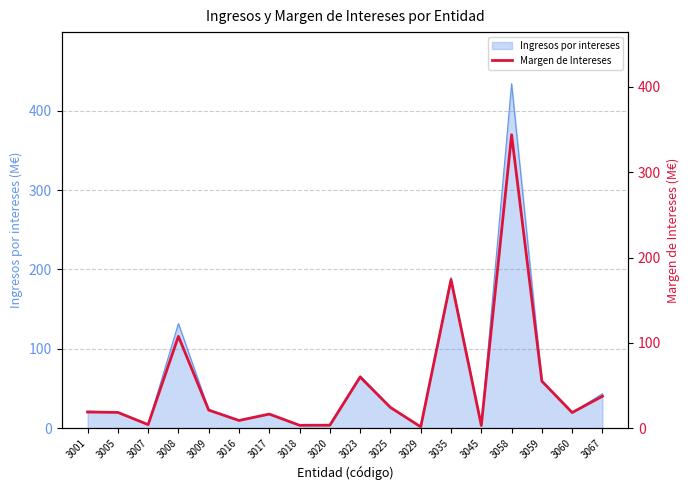

The chart shows a value of 59.9 at 3023. True or false?

True